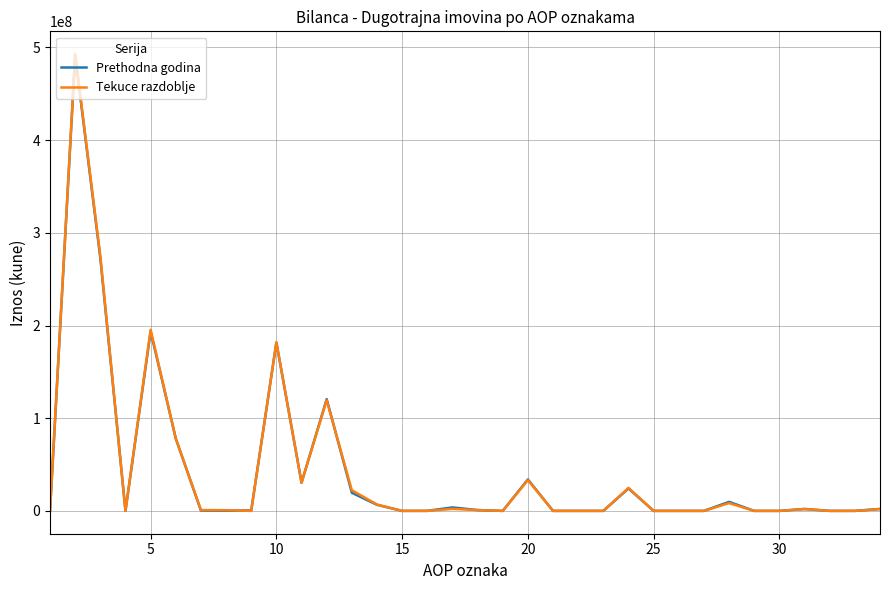

Which series has the largest range (max minus min)?

Tekuce razdoblje